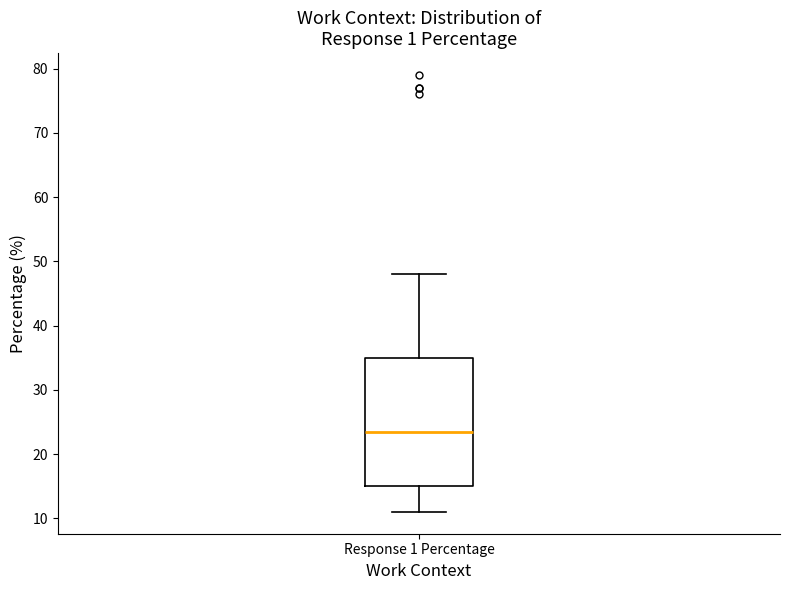

Where does the upper whisker of the box for Response 1 Percentage end on the y-axis? The values are not printed on the chart, so give them approximately, as read against the axis.

48